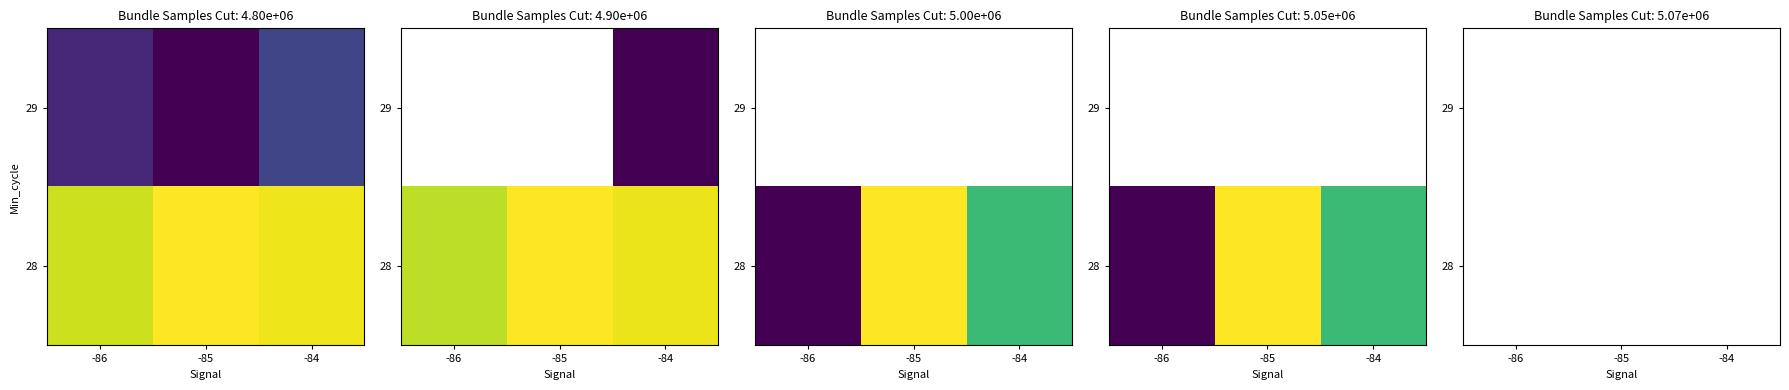

What is the difference between the highest and lowest values at -84?

149039.3